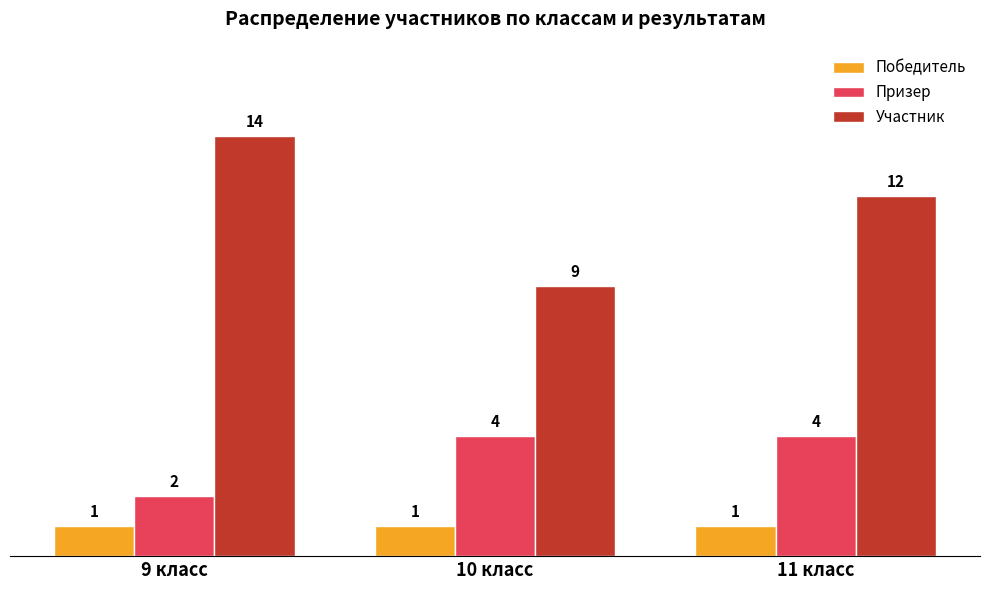

Where is Участник nearest to the value 11?

11 класс